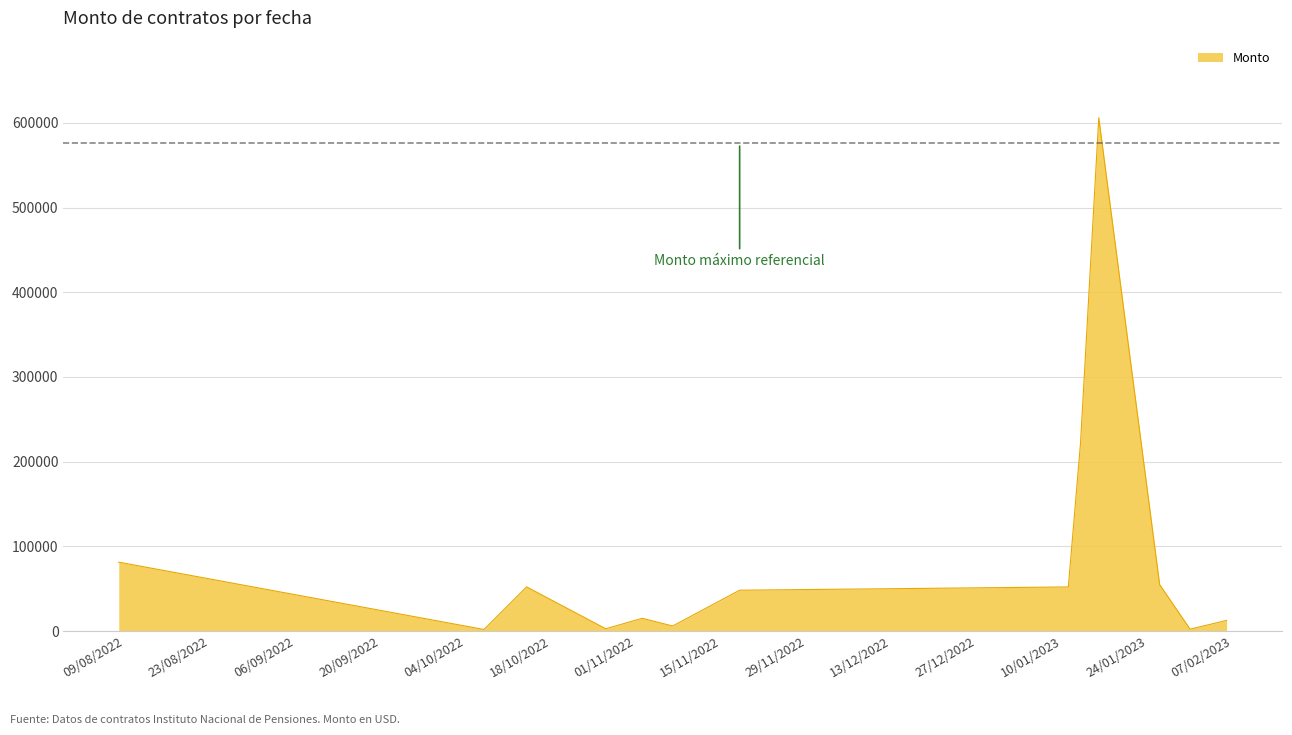

What is the maximum value shown in the chart?

606177.8